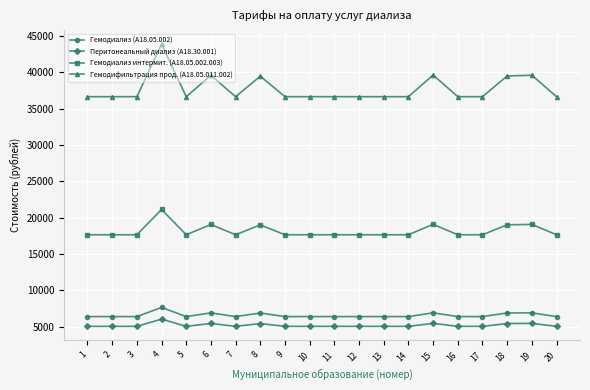

List the series in order of their peak value, highest first.

Гемодифильтрация прод. (A18.05.011.002), Гемодиализ интермит. (A18.05.002.003), Гемодиализ (A18.05.002), Перитонеальный диализ (A18.30.001)